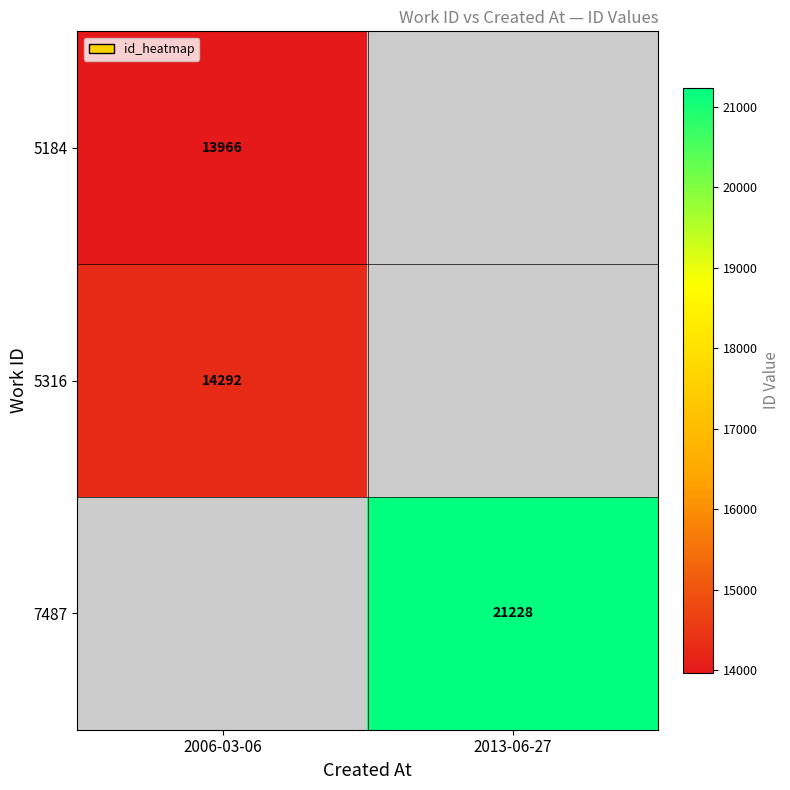

Is the value of 5184 at 2006-03-06 greater than the value of 7487 at 2013-06-27?

No